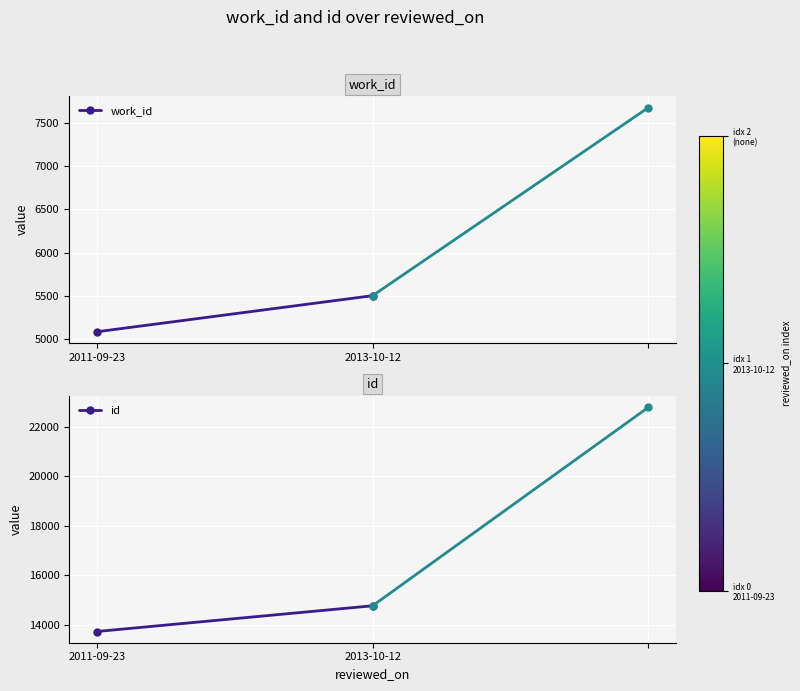

What is the value of the id point at the 2nd from the left?

14770